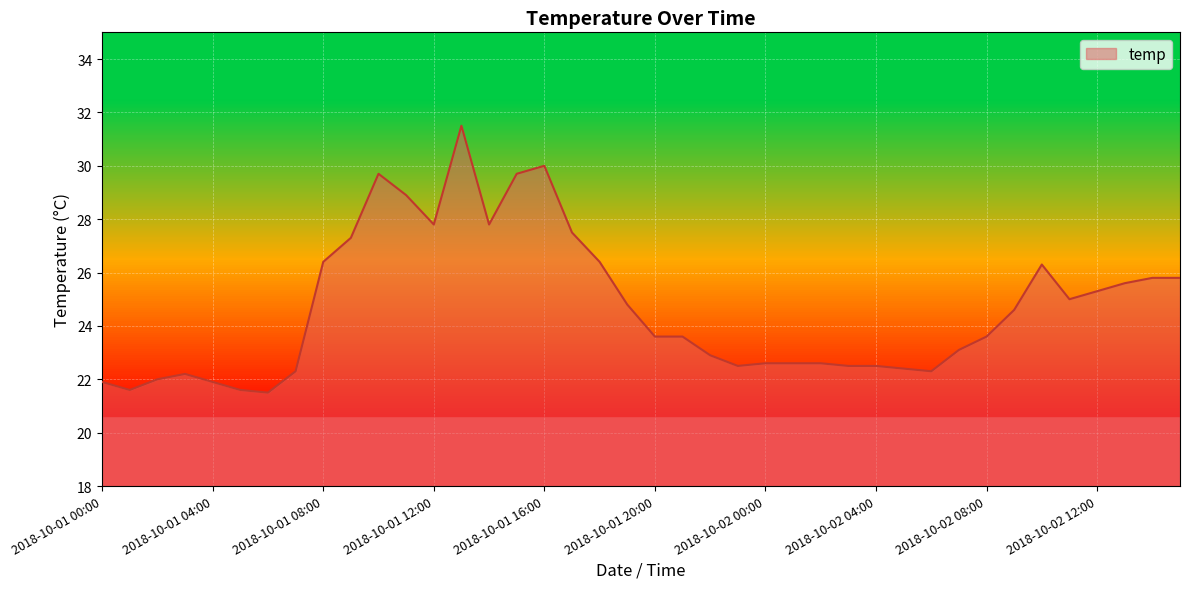

What is the sum of all values?

988.0